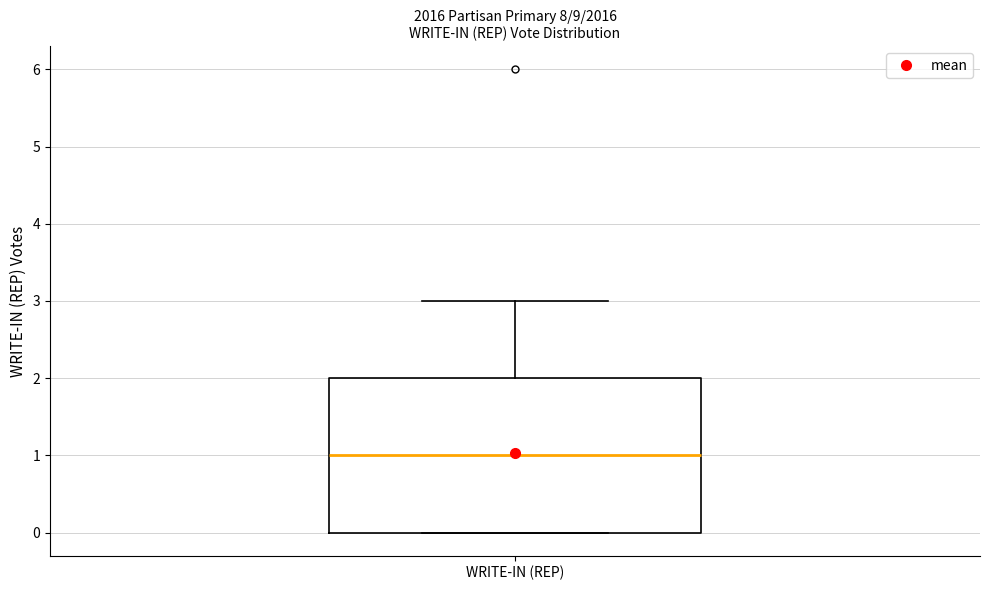

Transcribe this box plot: give where the median line is, the range the box spans, and where the two whiskers end, as read against the y-axis. The values are not printed on the chart, so give them approximately, as read against the axis.

median 1, box 0 to 2, whiskers 0 to 3